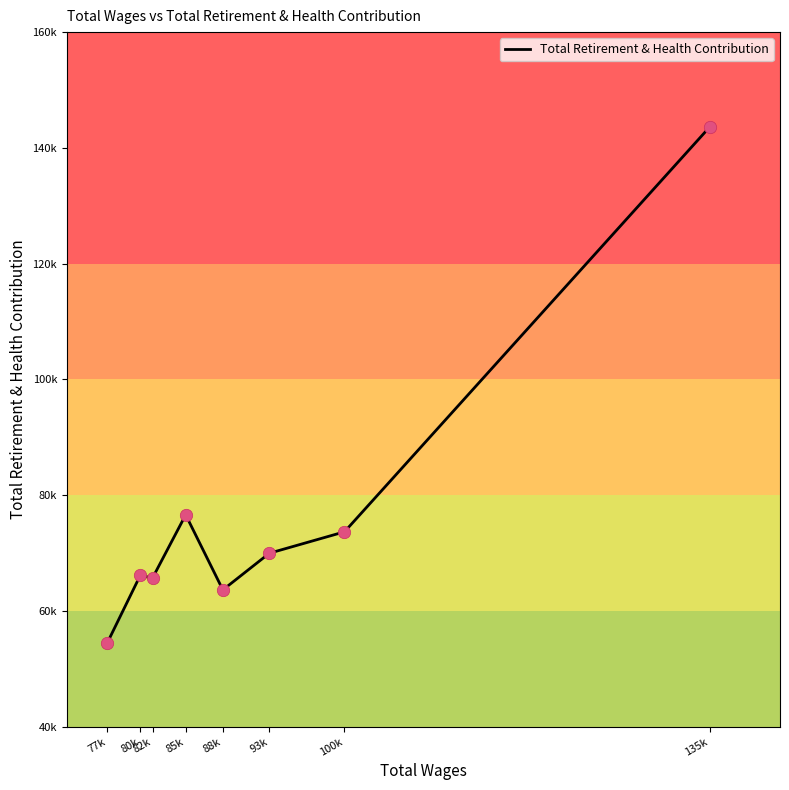

Does the chart have visible grid lines?

No